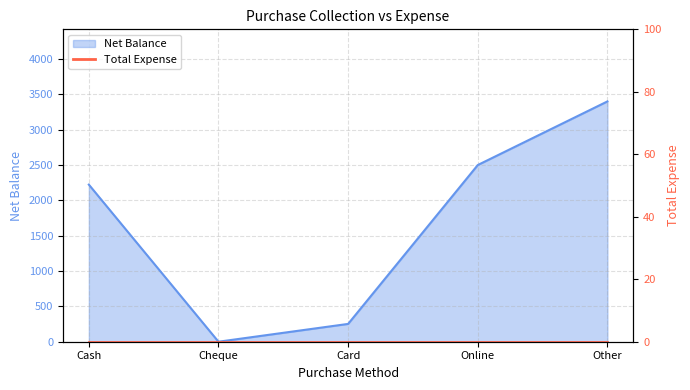

What is the average value?

1675